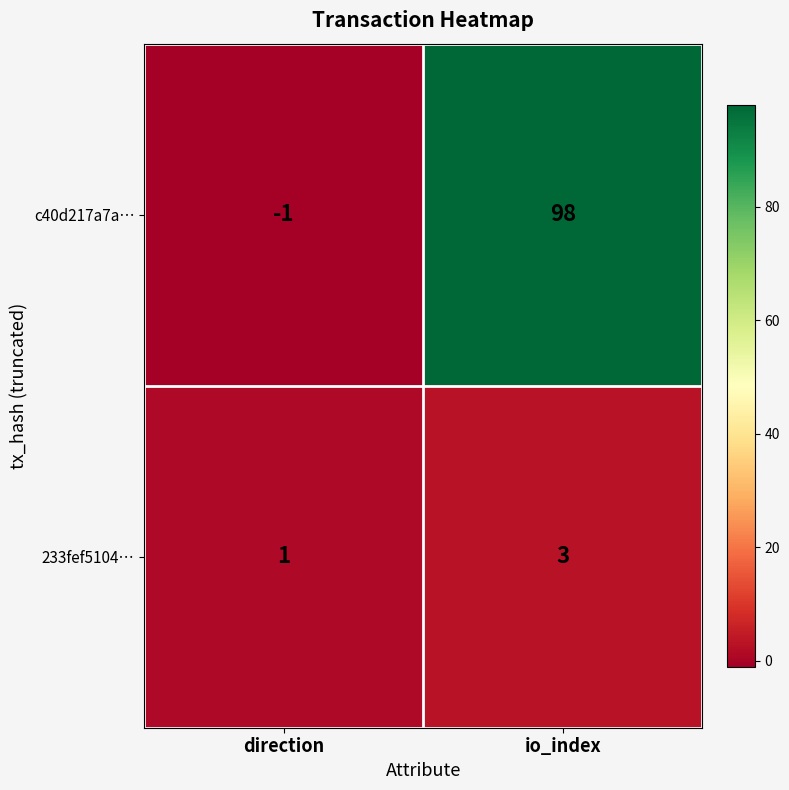

Which category has the lowest value in the 233fef5104… series?

direction